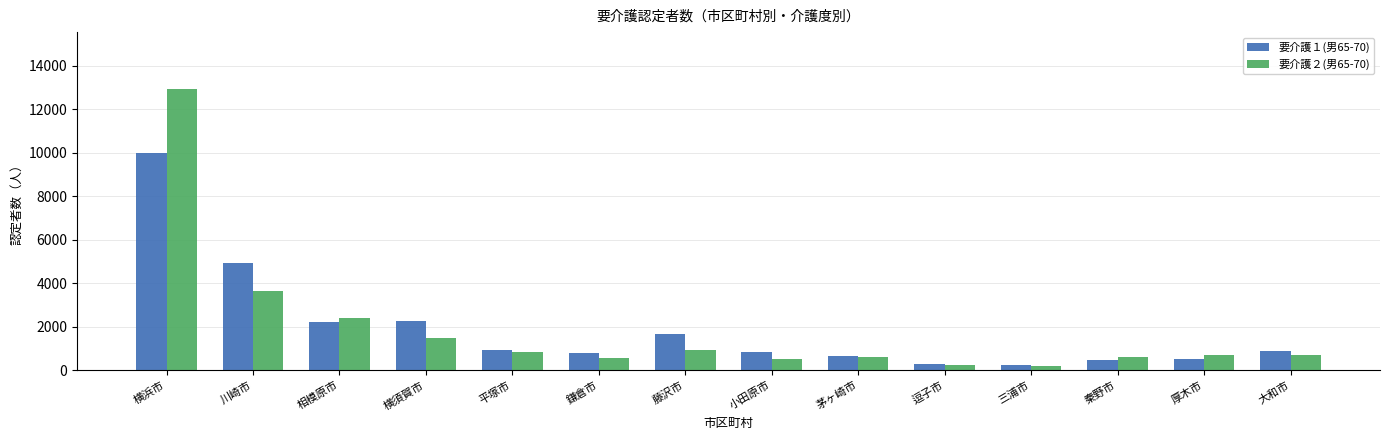

Where is 要介護１(男65-70) nearest to the value 5110?

川崎市